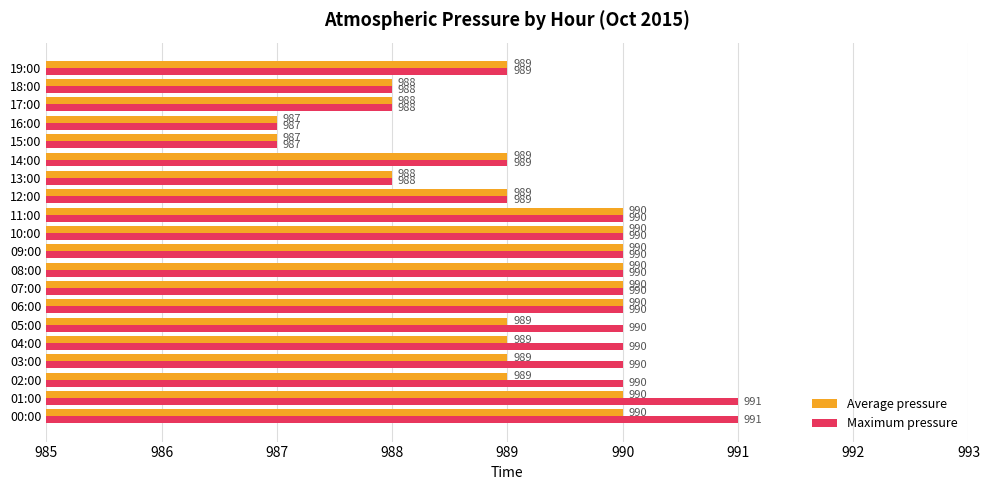

What is the total value across all series at 02:00?

1979